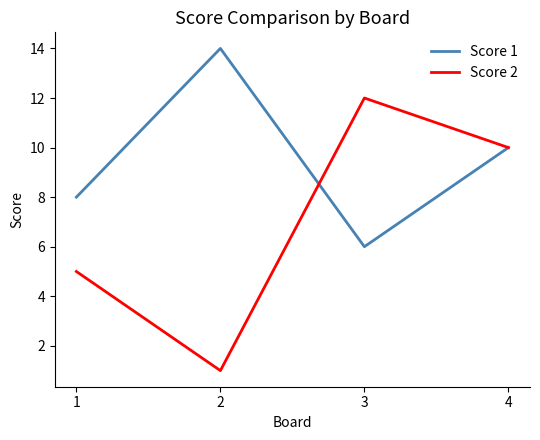

At which category does Score 1 reach its first local valley?

3